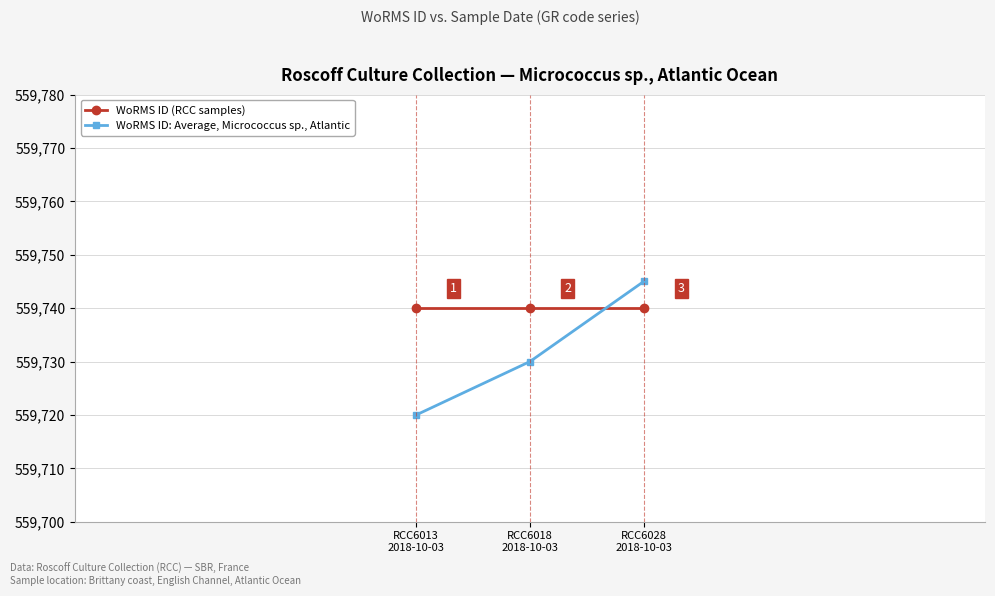

What position from the right is RCC6028
2018-10-03?

1